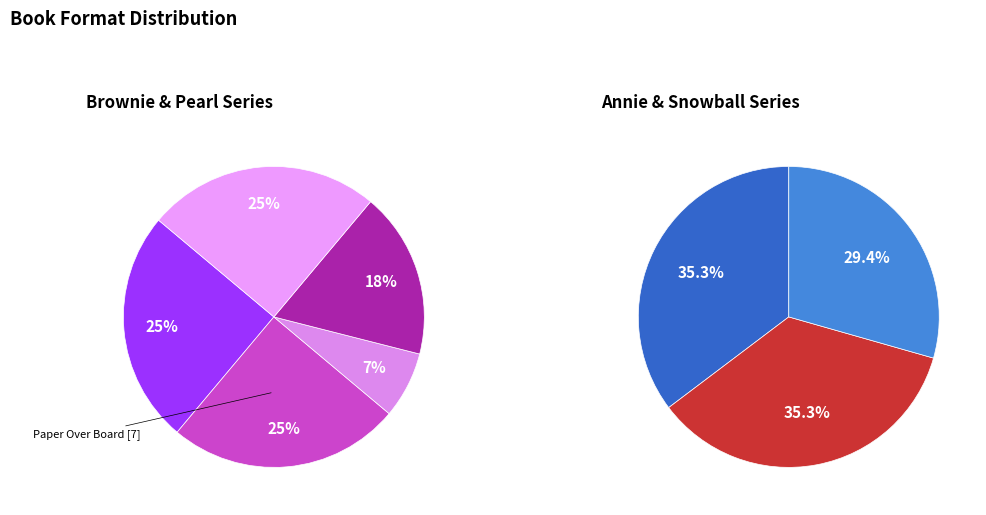

To the nearest percent, what portion does Trade Paperback represent?

25%